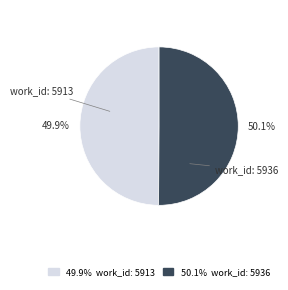

What is the total percentage of work_id: 5936 and work_id: 5913?

100.0%